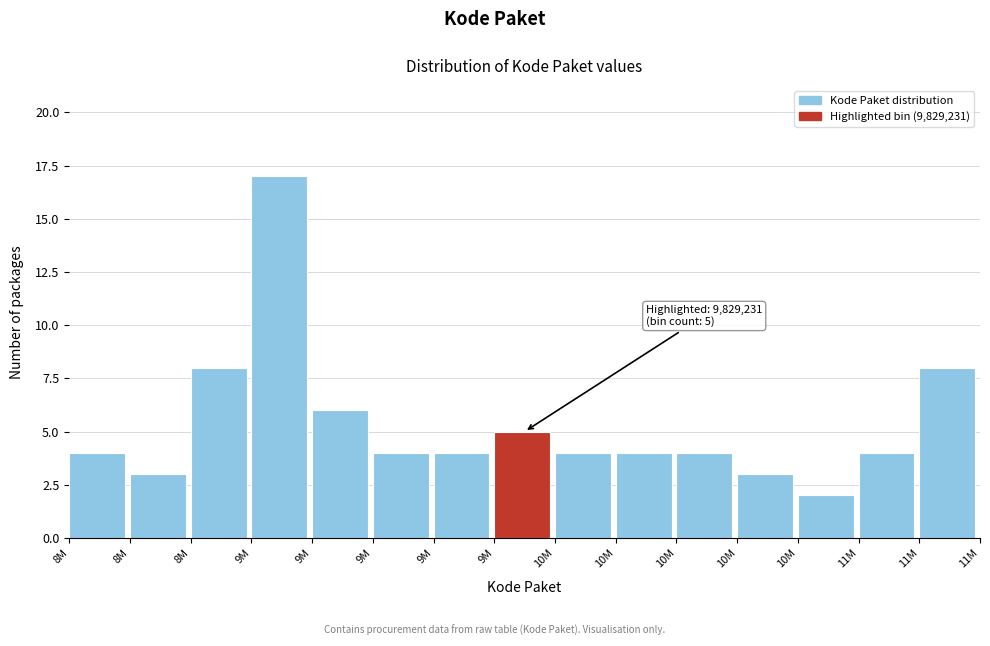

How many bars are there in total?

15